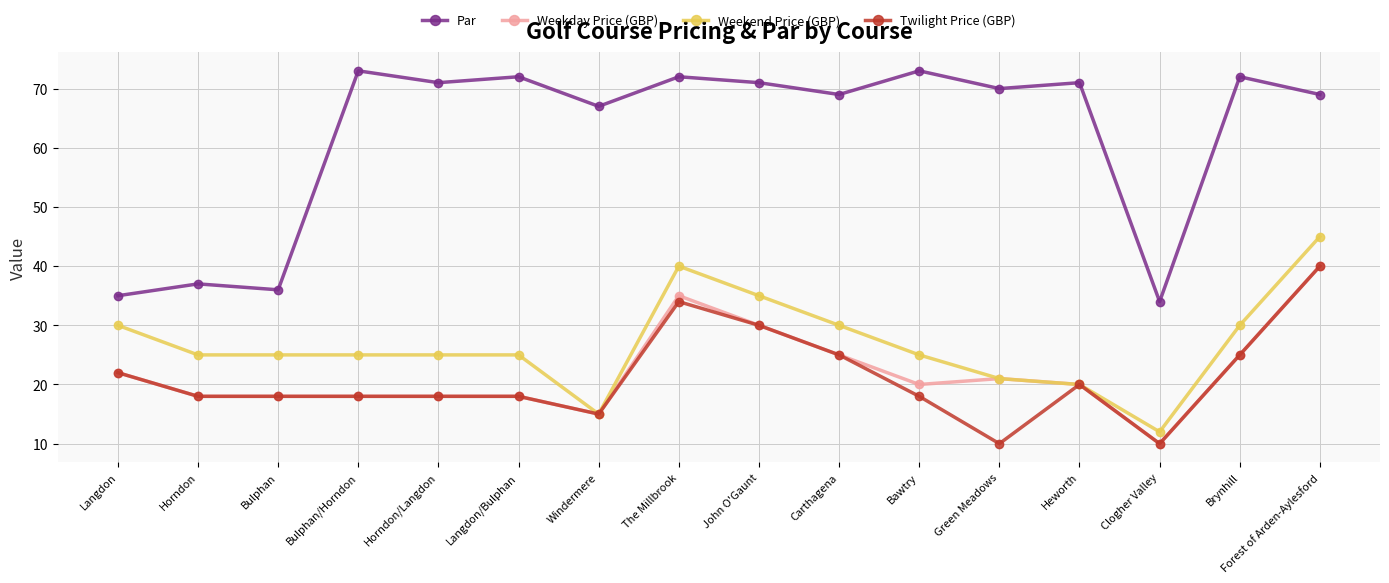

Which series has the largest total across all categories?

Par